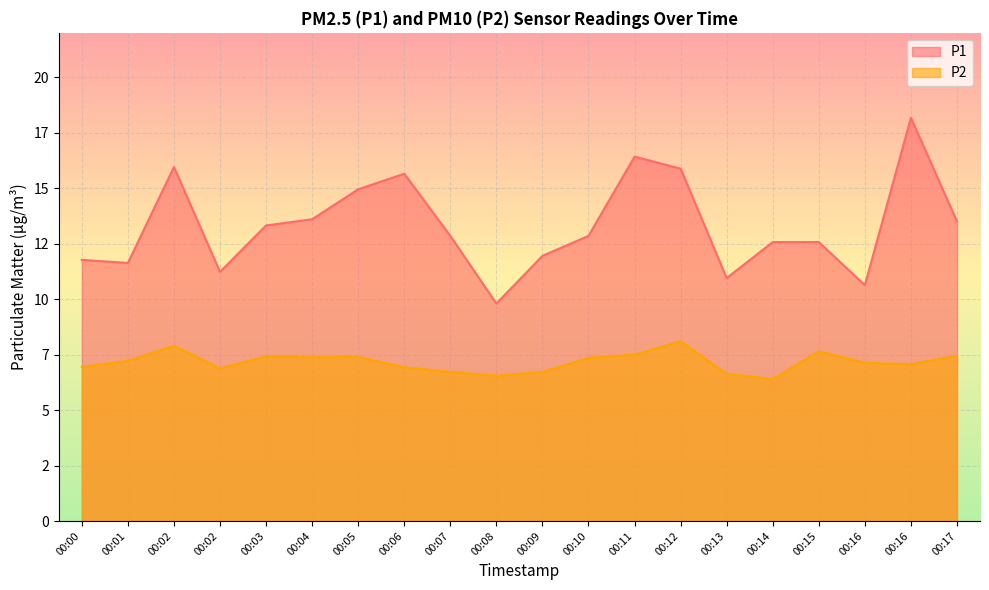

Where does the P2 series first go above 7?

00:01